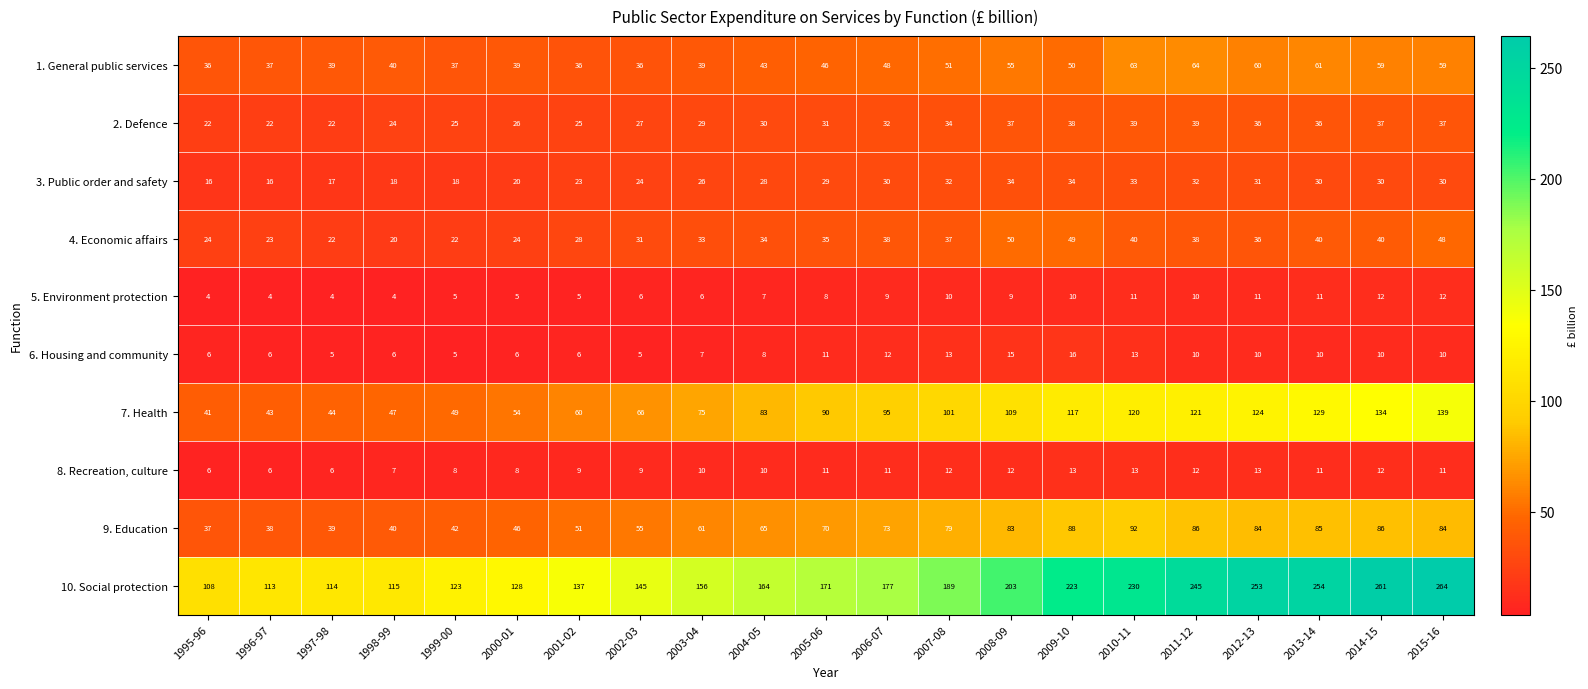

At which category is the sum across all series the highest?

2015-16